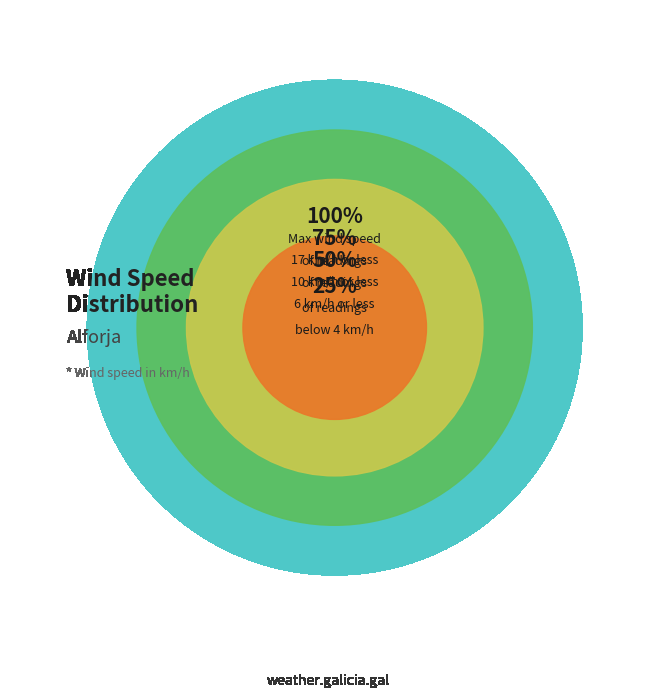

True or false: 07:00 accounts for 10% of the total.

False